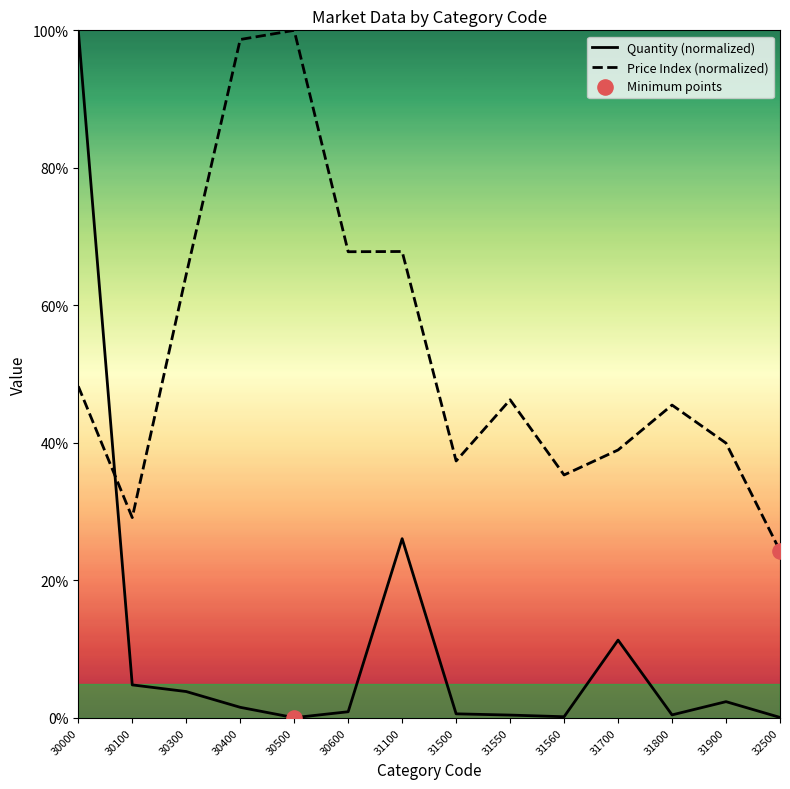

At how many categories does at least one series exceed 7?

14